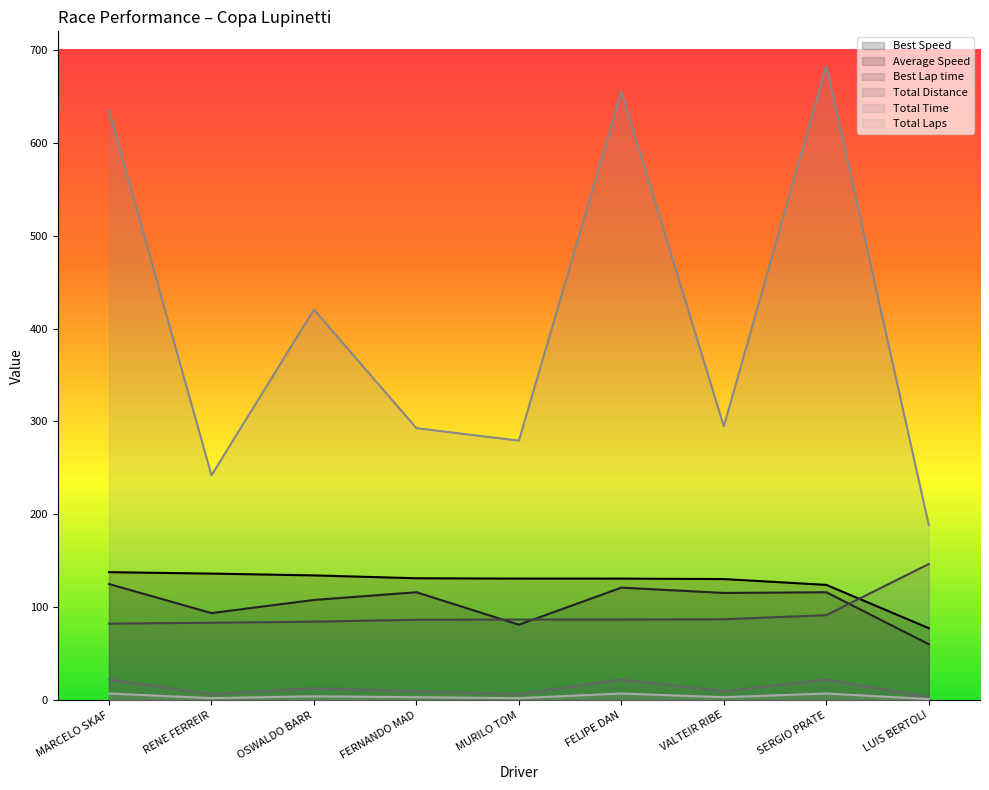

What position from the left is VALTEIR RIBE?

7